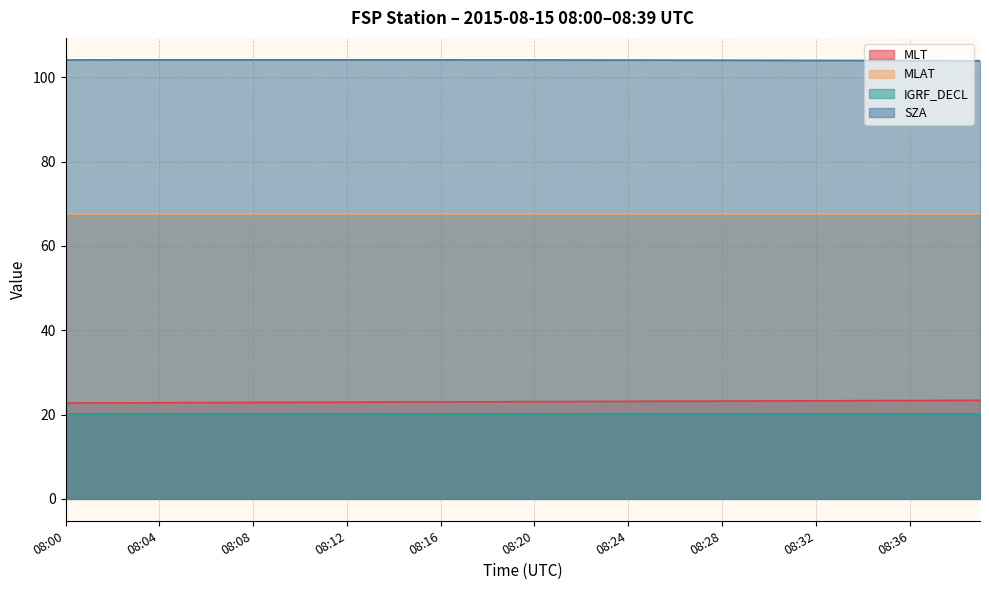

How many lines are shown in the chart?

4